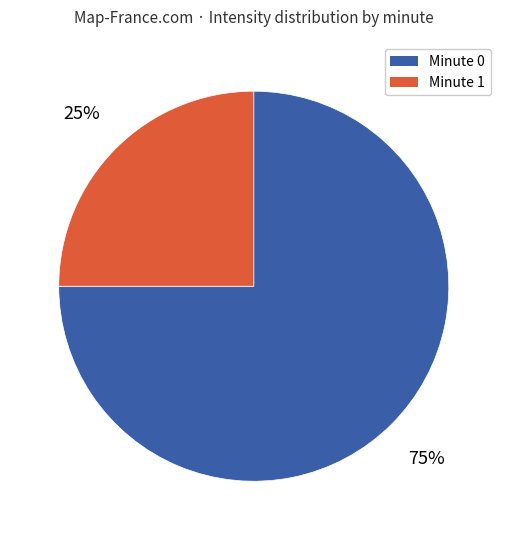

Is there a majority slice in this chart?

Yes